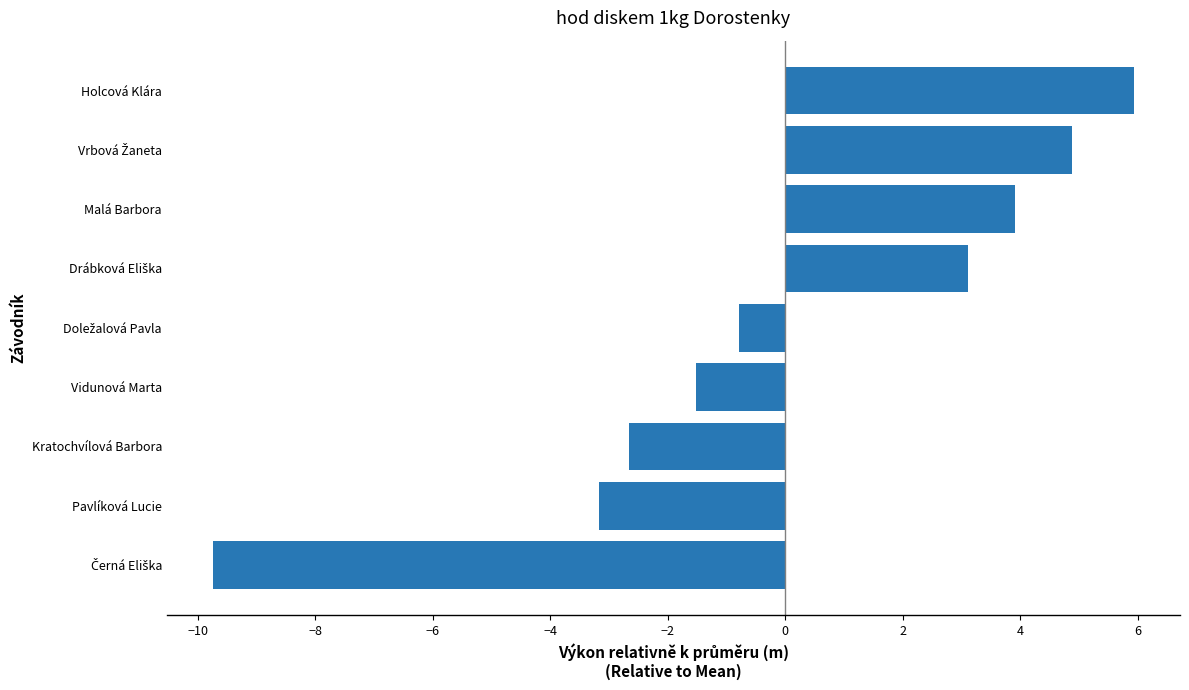

How many values are above zero?

4